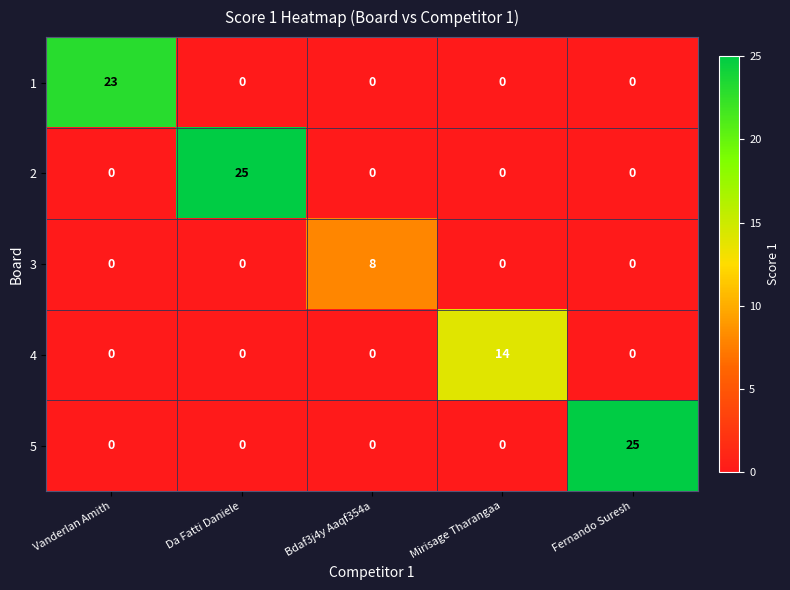

The 3 series shows 0 at Fernando Suresh. True or false?

True